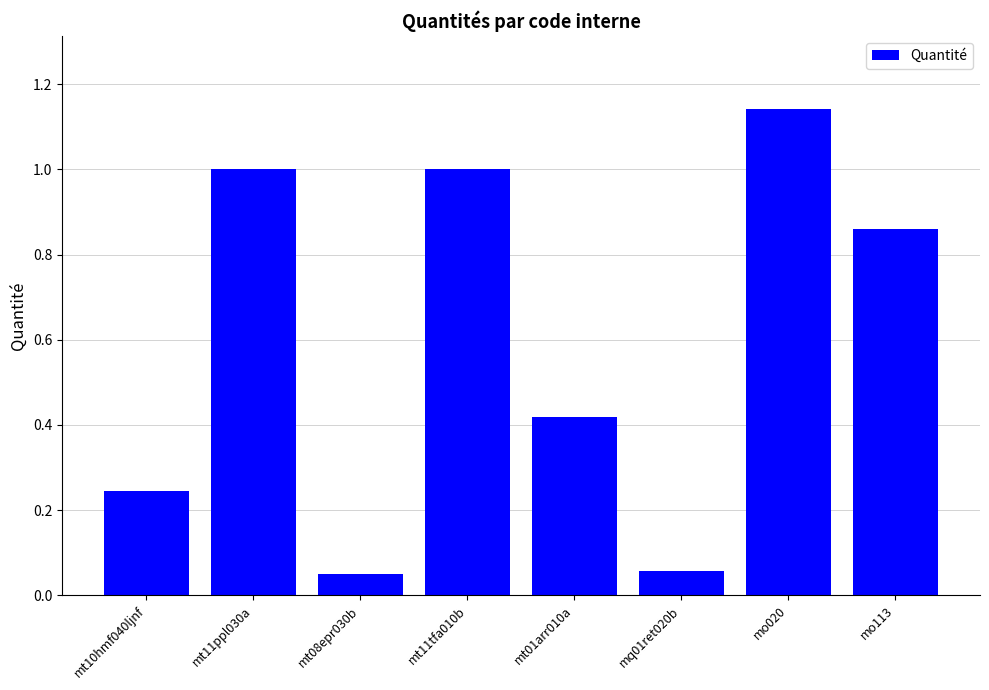

The chart shows a value of 0.4 at mt11tfa010b. True or false?

False